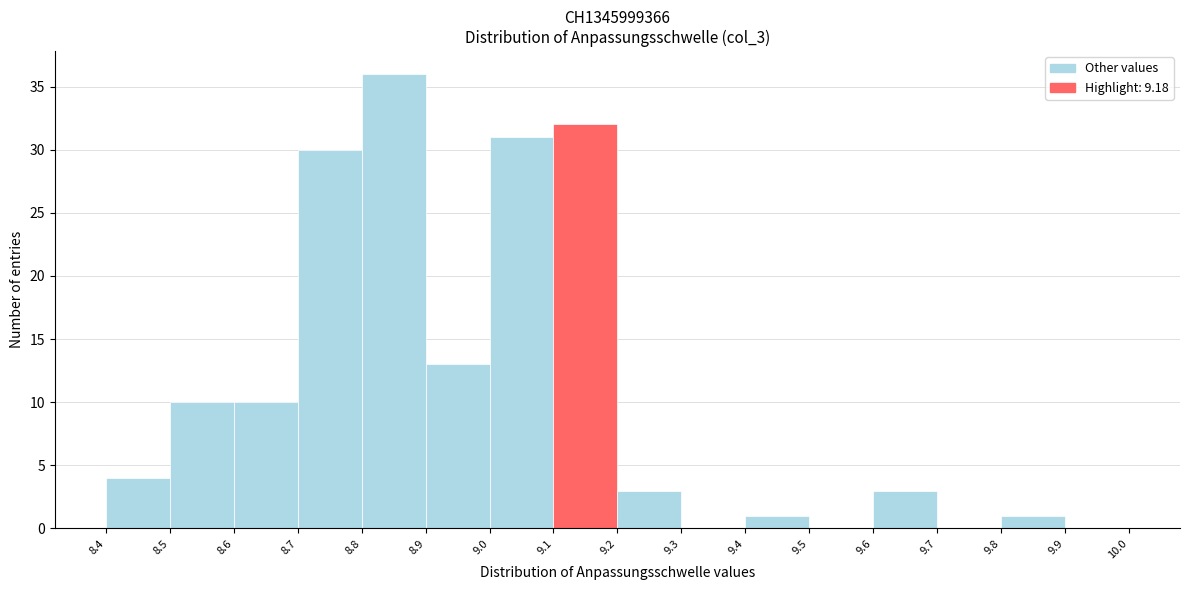

Reading left to right, transcribe this chart: for each bar, give the range it covers on the x-axis and its height. The values are not printed on the chart, so give them approximately, as read against the axis.

8.4 to 8.5: 4
8.5 to 8.6: 10
8.6 to 8.7: 10
8.7 to 8.8: 30
8.8 to 8.9: 36
8.9 to 9.0: 13
9.0 to 9.1: 31
9.1 to 9.2: 32
9.2 to 9.3: 3
9.3 to 9.4: 0
9.4 to 9.5: 1
9.5 to 9.6: 0
9.6 to 9.7: 3
9.7 to 9.8: 0
9.8 to 9.9: 1
9.9 to 10.0: 0